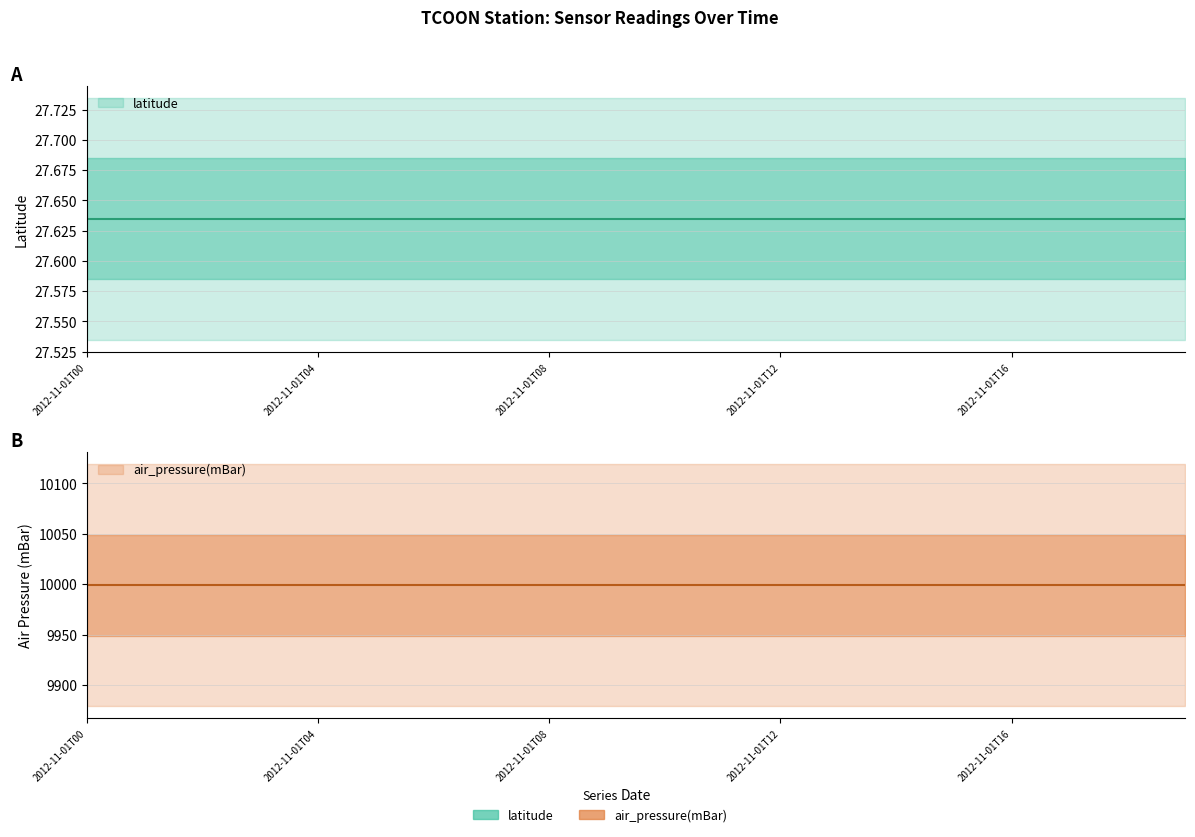

Reading right to left, list all the values displayed in this chart.

latitude: 2012-11-01T19=27.6	2012-11-01T18=27.6	2012-11-01T17=27.6	2012-11-01T16=27.6	2012-11-01T15=27.6	2012-11-01T14=27.6	2012-11-01T13=27.6	2012-11-01T12=27.6	2012-11-01T11=27.6	2012-11-01T10=27.6	2012-11-01T09=27.6	2012-11-01T08=27.6	2012-11-01T07=27.6	2012-11-01T06=27.6	2012-11-01T05=27.6	2012-11-01T04=27.6	2012-11-01T03=27.6	2012-11-01T02=27.6	2012-11-01T01=27.6	2012-11-01T00=27.6
air_pressure(mBar): 2012-11-01T19=9999.0	2012-11-01T18=9999.0	2012-11-01T17=9999.0	2012-11-01T16=9999.0	2012-11-01T15=9999.0	2012-11-01T14=9999.0	2012-11-01T13=9999.0	2012-11-01T12=9999.0	2012-11-01T11=9999.0	2012-11-01T10=9999.0	2012-11-01T09=9999.0	2012-11-01T08=9999.0	2012-11-01T07=9999.0	2012-11-01T06=9999.0	2012-11-01T05=9999.0	2012-11-01T04=9999.0	2012-11-01T03=9999.0	2012-11-01T02=9999.0	2012-11-01T01=9999.0	2012-11-01T00=9999.0